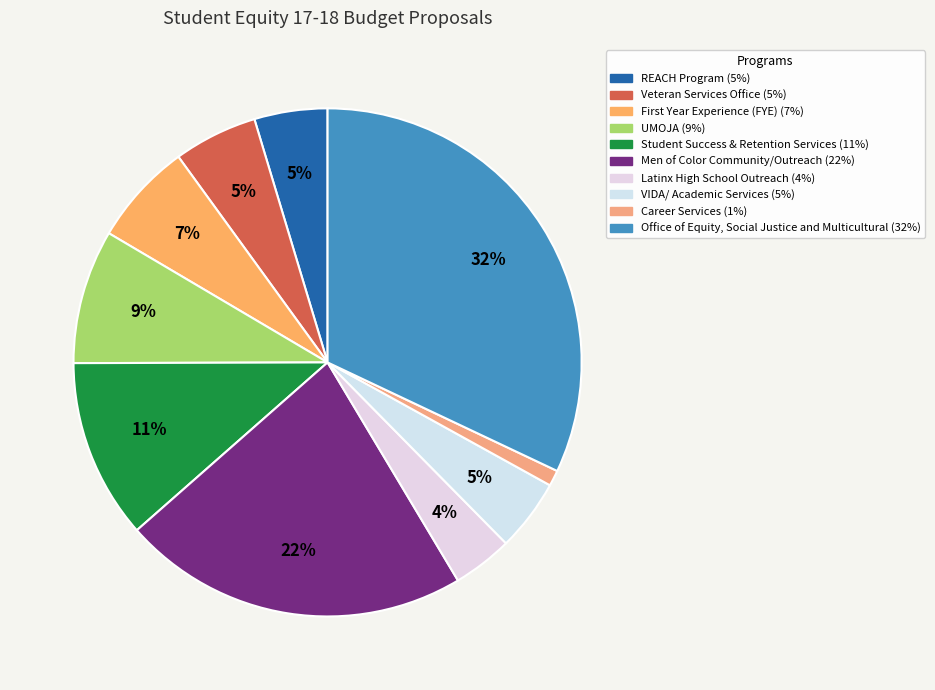

What is the smallest slice in the pie chart?

Career Services